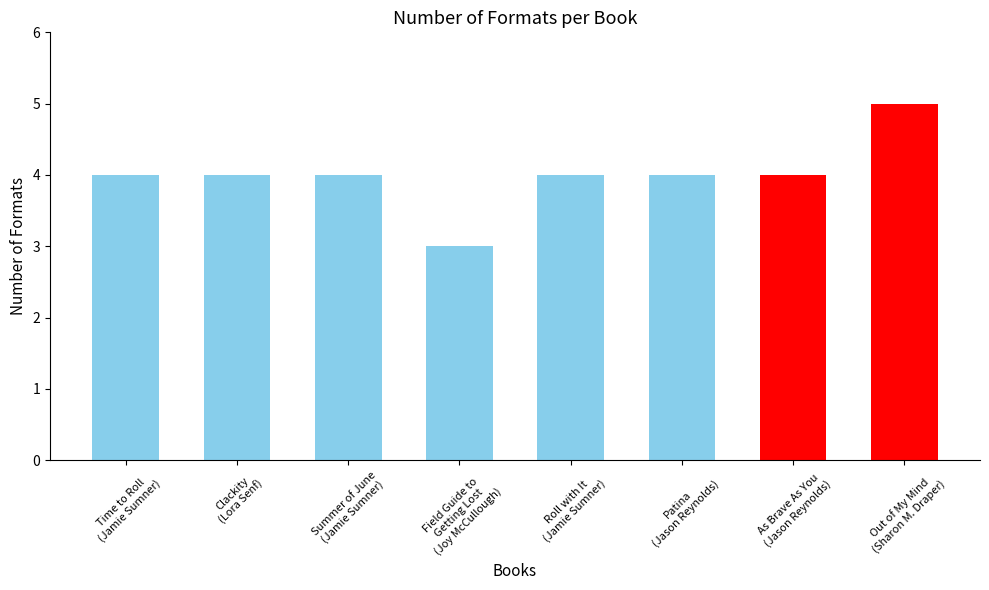

The chart shows a value of 3 at Field Guide to
Getting Lost
(Joy McCullough). True or false?

True